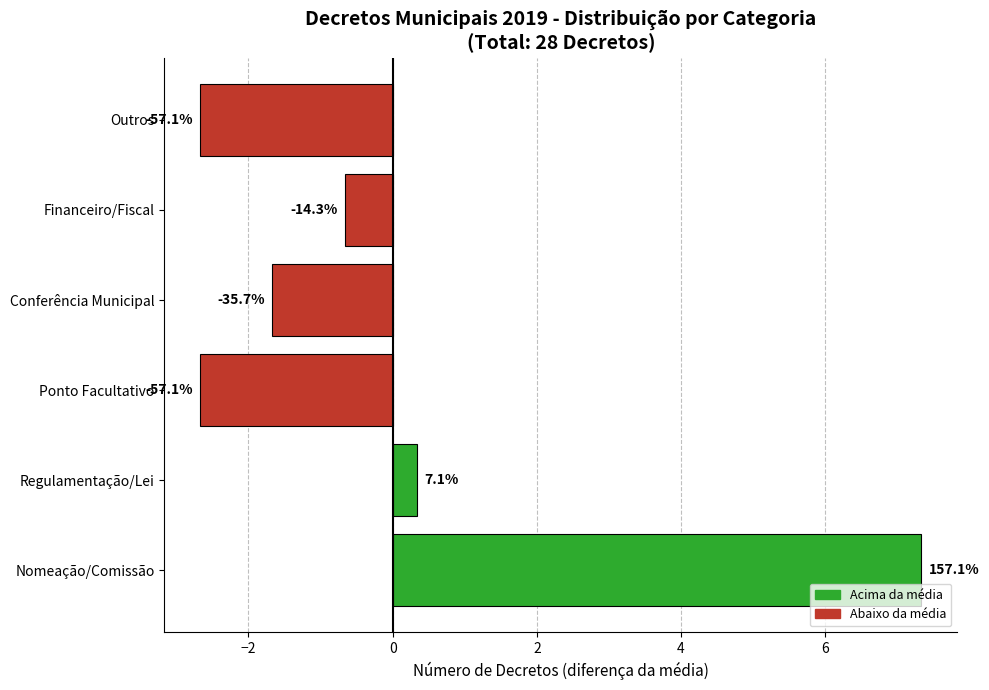

What is the difference between the second highest and minimum values?

3.0